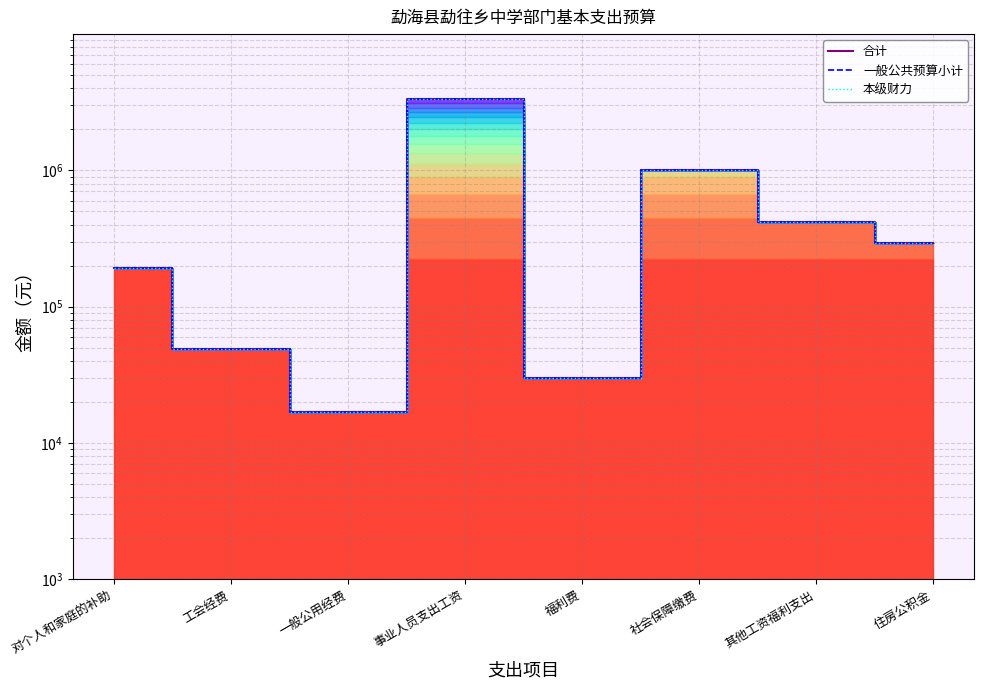

What is the difference between the 一般公共预算小计 values at 对个人和家庭的补助 and 福利费?

163446.6